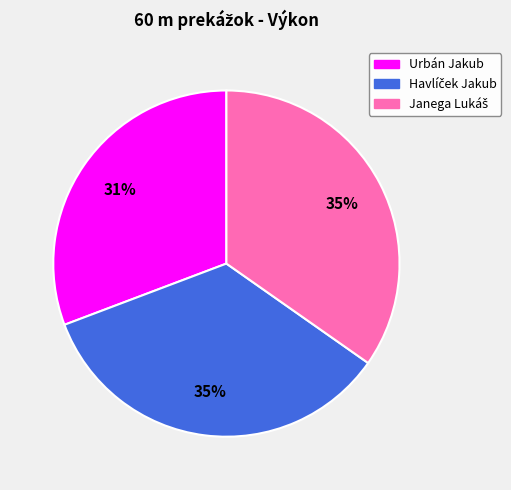

To the nearest percent, what percentage of the pie is Urbán Jakub?

31%